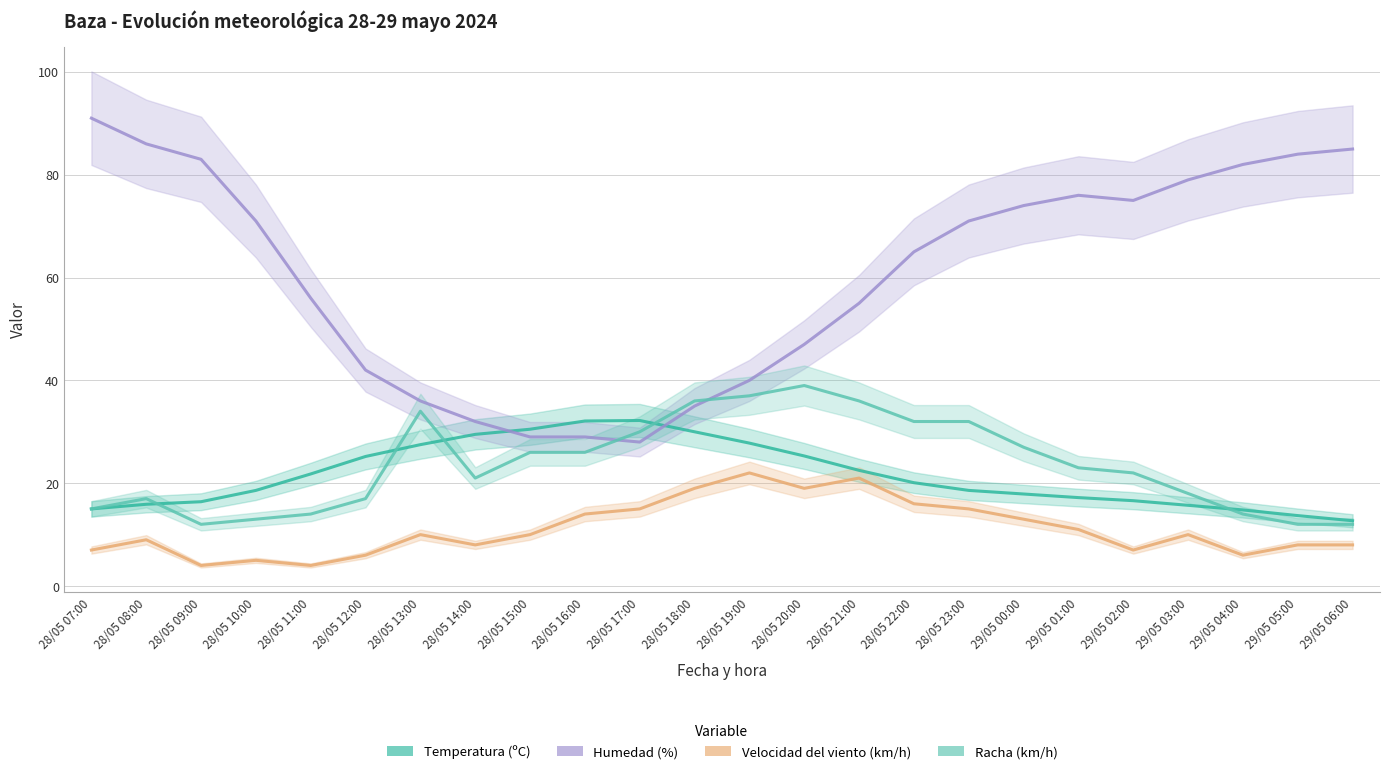

What is the smallest value displayed?

4.0